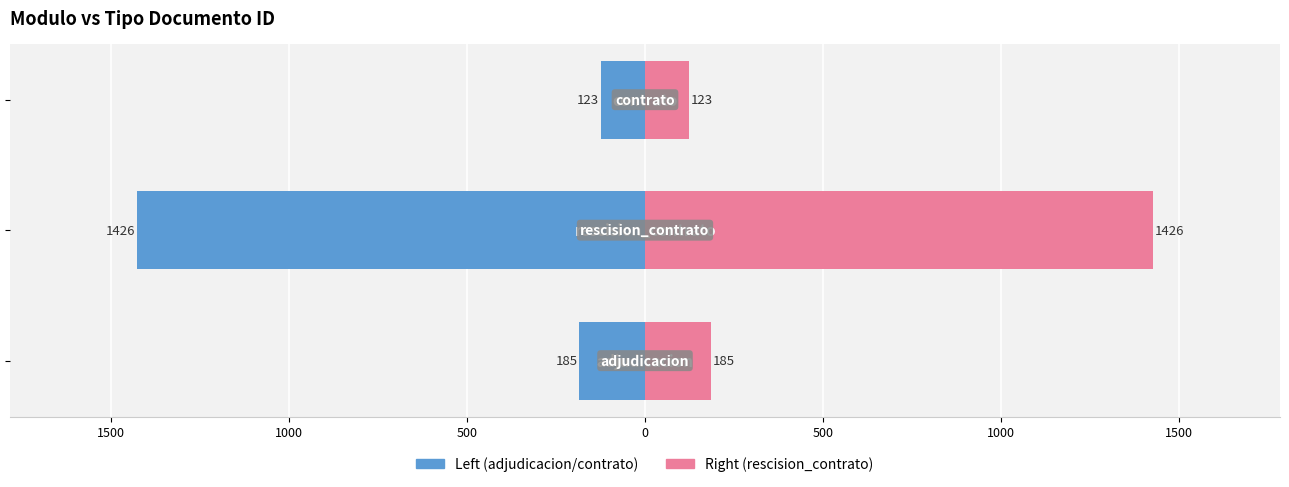

Reading left to right, what are all the values shown in this chart?

adjudicacion / left: -185	-1426	-123
rescision_contrato / right: 185	1426	123